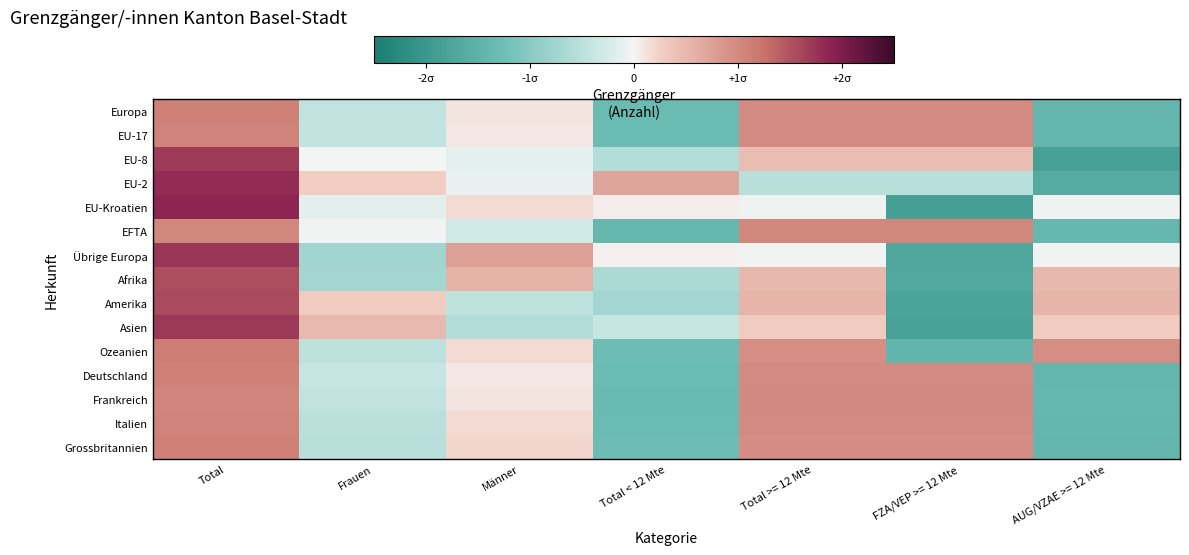

Rank the series at Total from highest to lowest value.

EU-Kroatien, EU-2, Übrige Europa, Asien, EU-8, Amerika, Afrika, Ozeanien, Grossbritannien, Deutschland, Europa, EU-17, Italien, Frankreich, EFTA